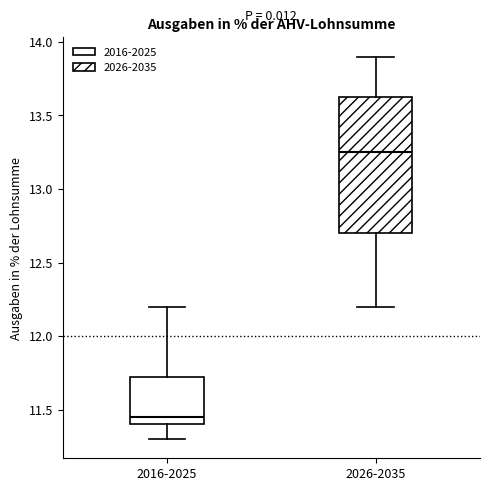

Where does the upper whisker of the box for 2016-2025 end on the y-axis? The values are not printed on the chart, so give them approximately, as read against the axis.

12.20